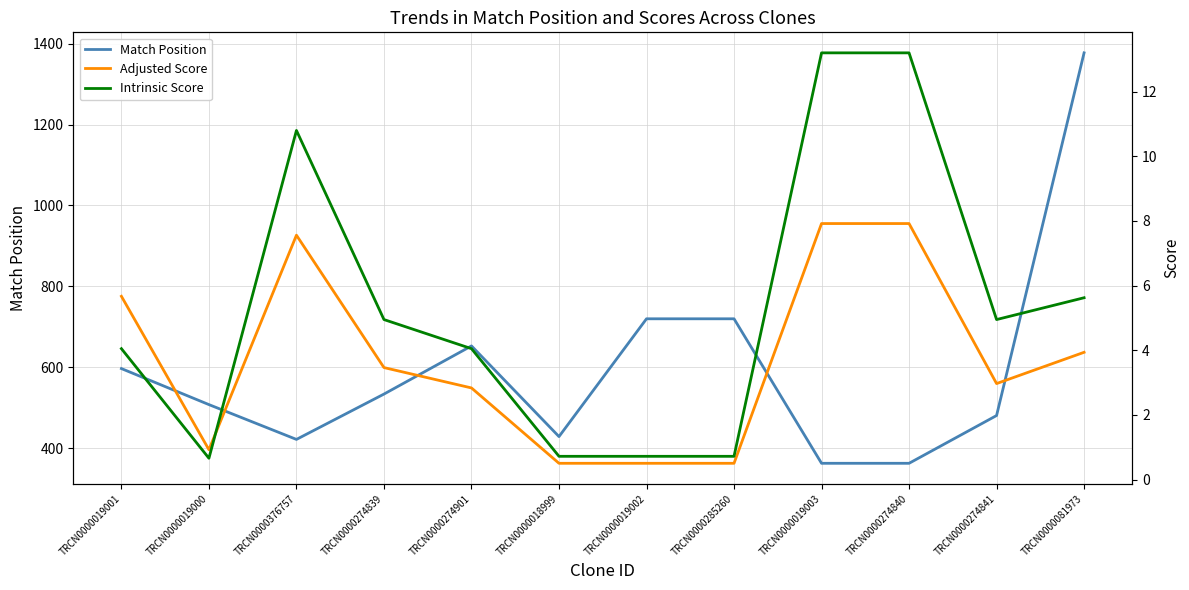

What value does the Intrinsic Score series have at TRCN0000019002?

0.7